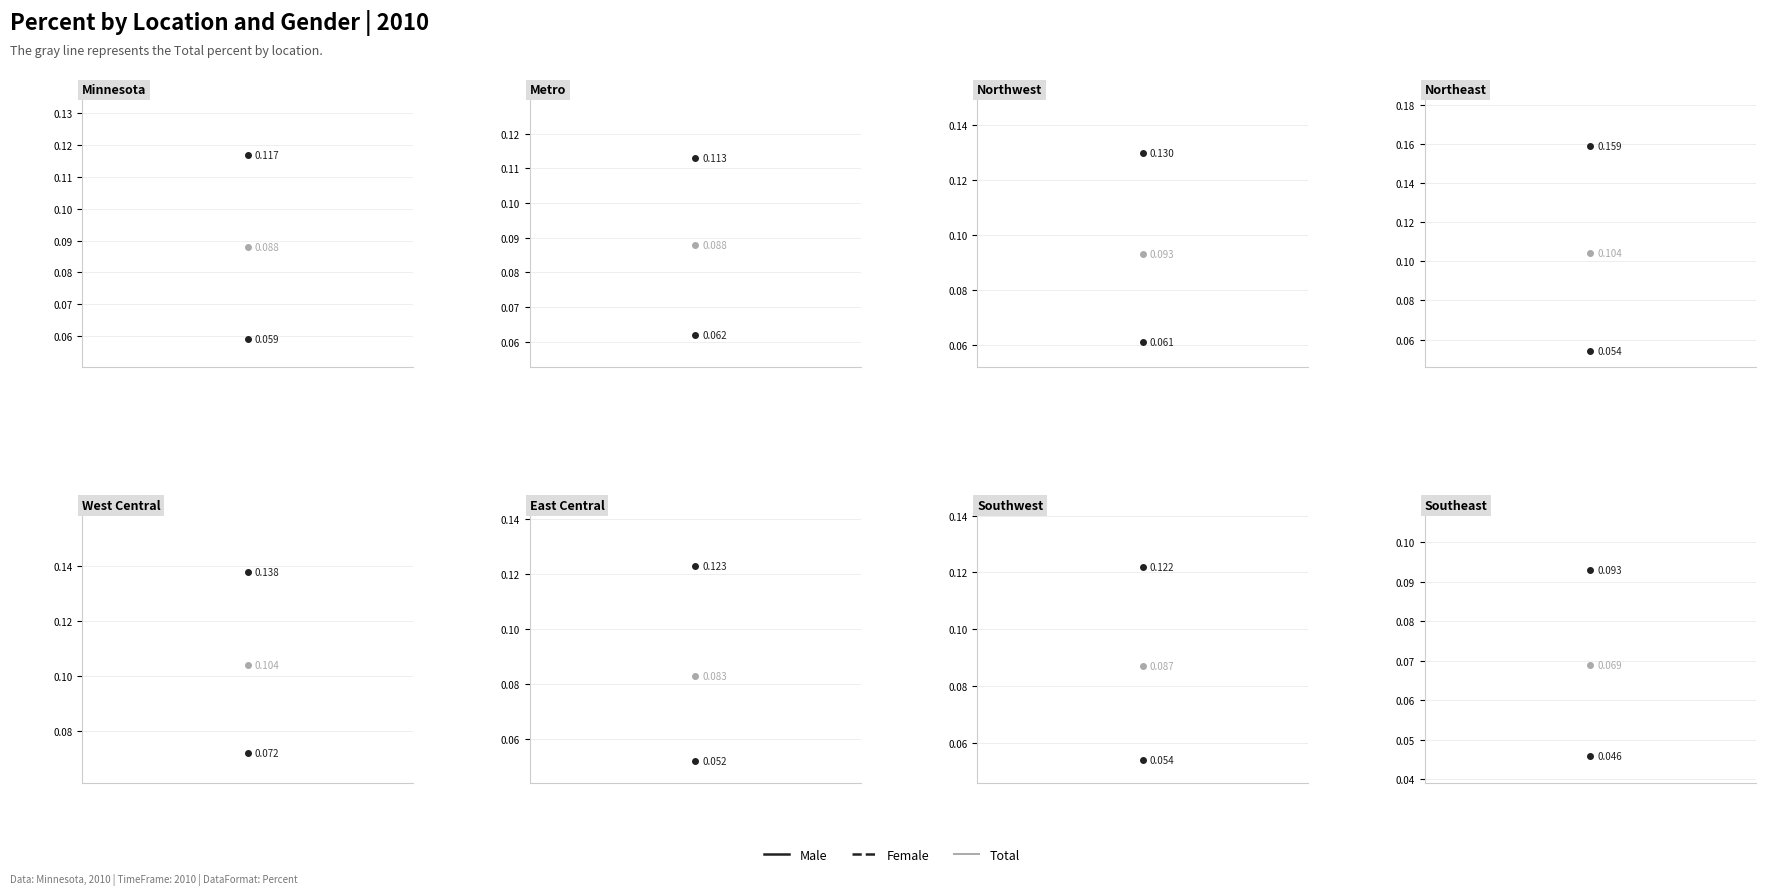

True or false: Male and Total intersect in this chart.

False